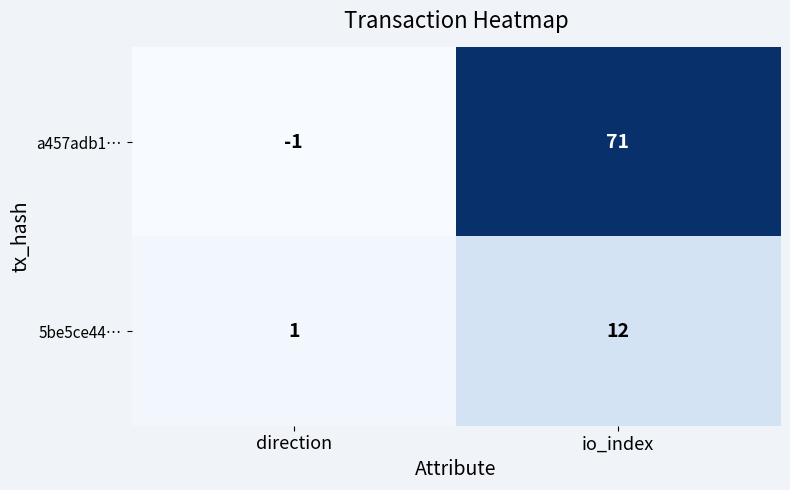

The value of a457adb1… at direction is -1. True or false?

True